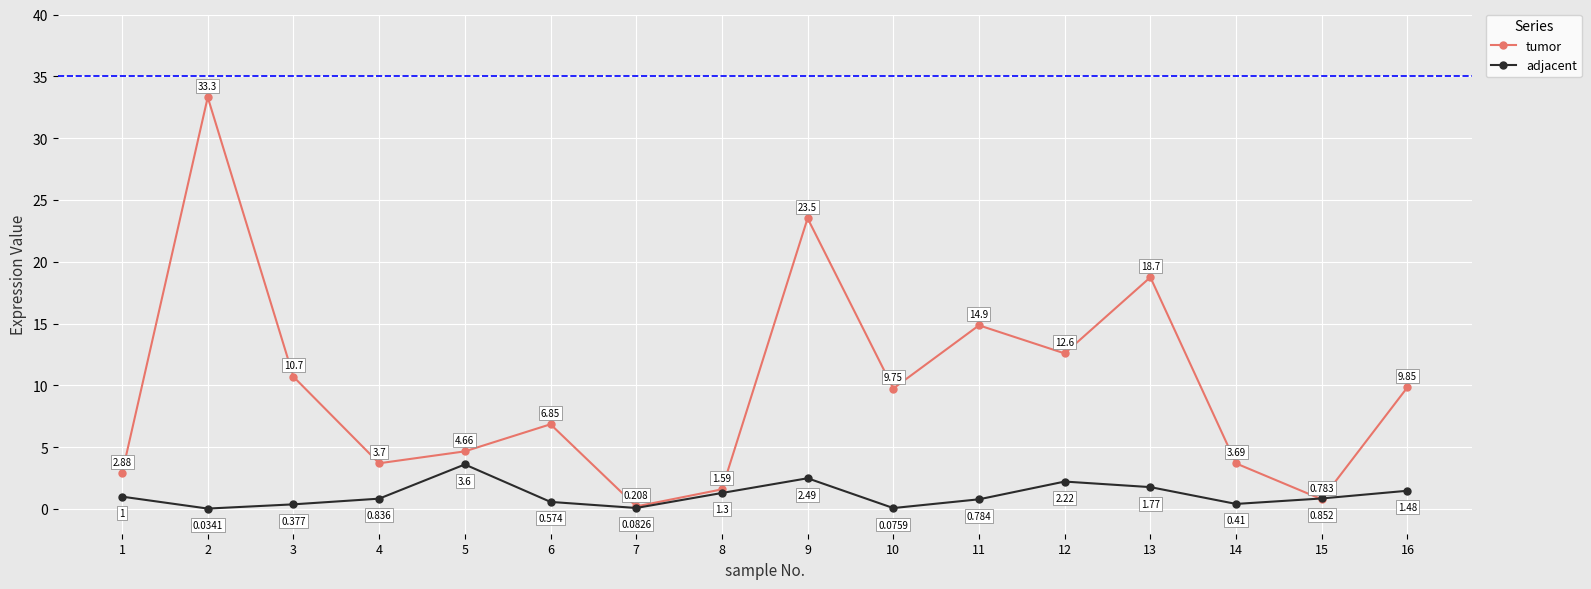

What is the difference between the maximum and minimum values in the adjacent series?

3.6